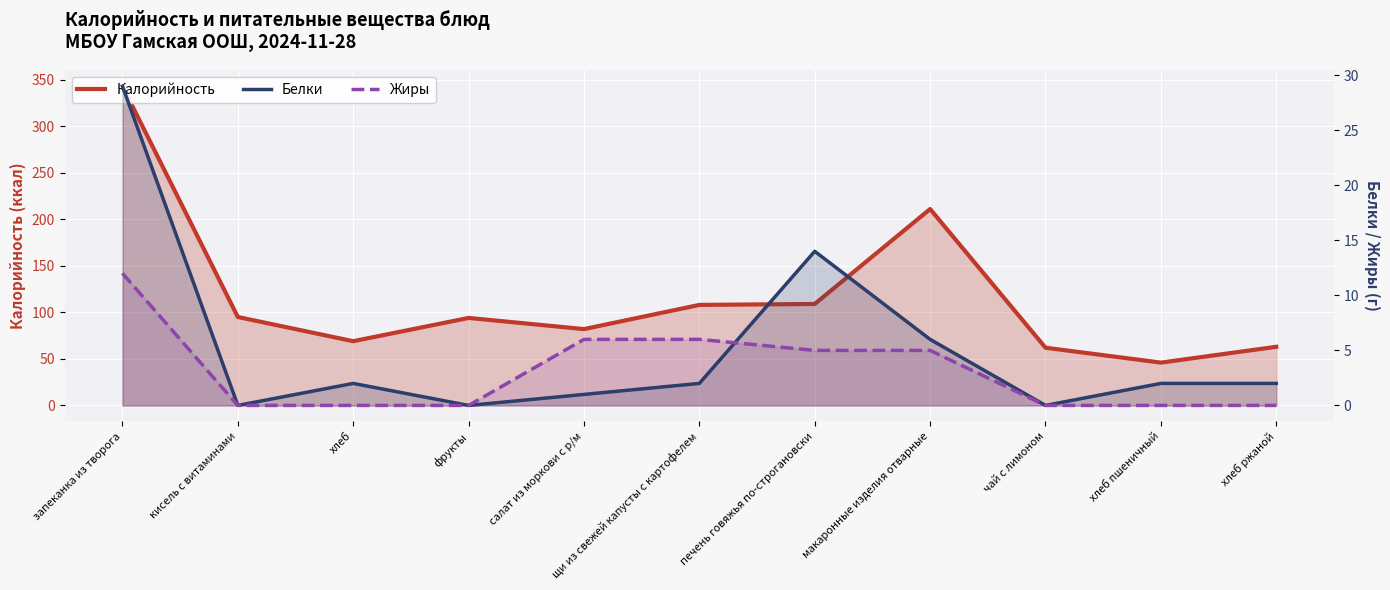

How many values in the Калорийность series exceed 94?

5